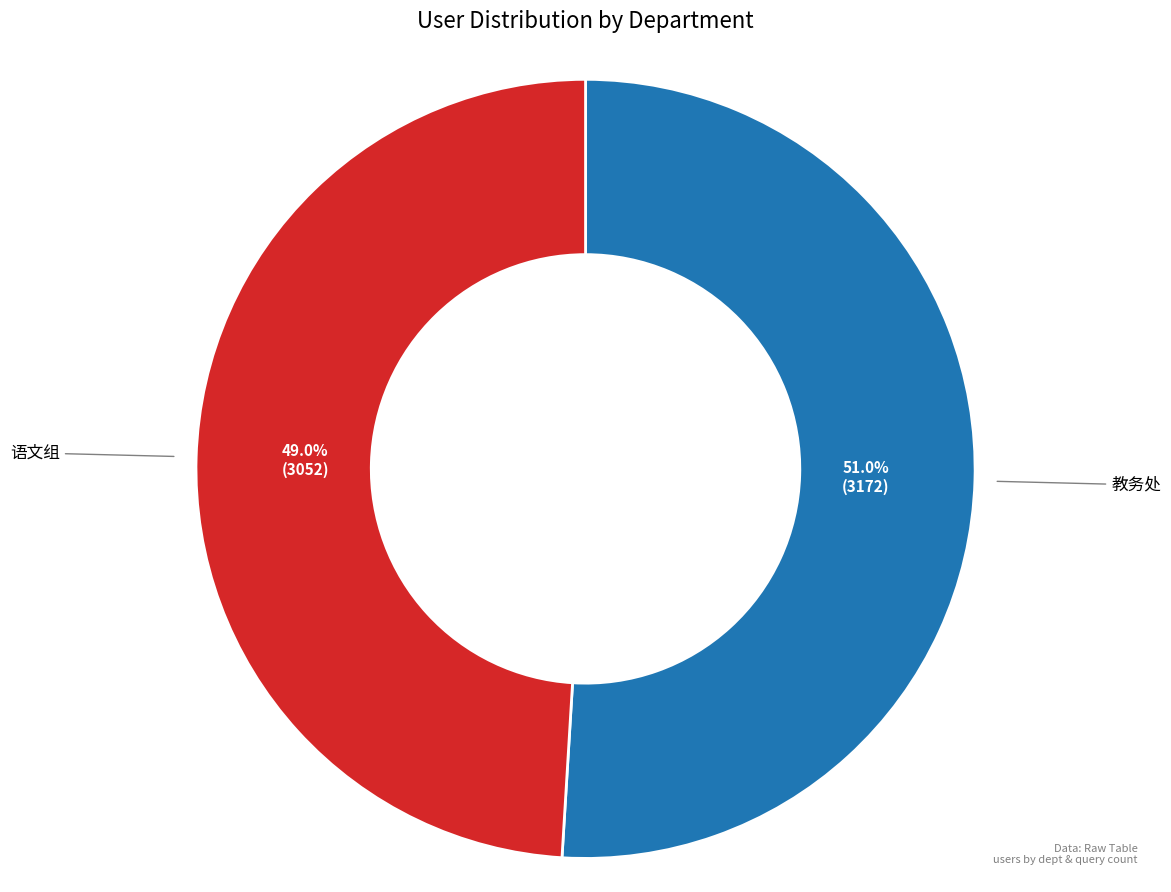

Is there any slice that represents more than half of the pie?

Yes